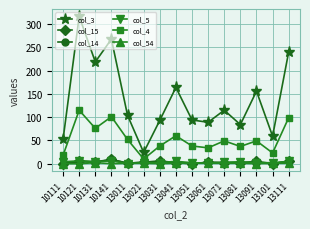

Between 13011 and 13091, which series saw the biggest shift?

col_3